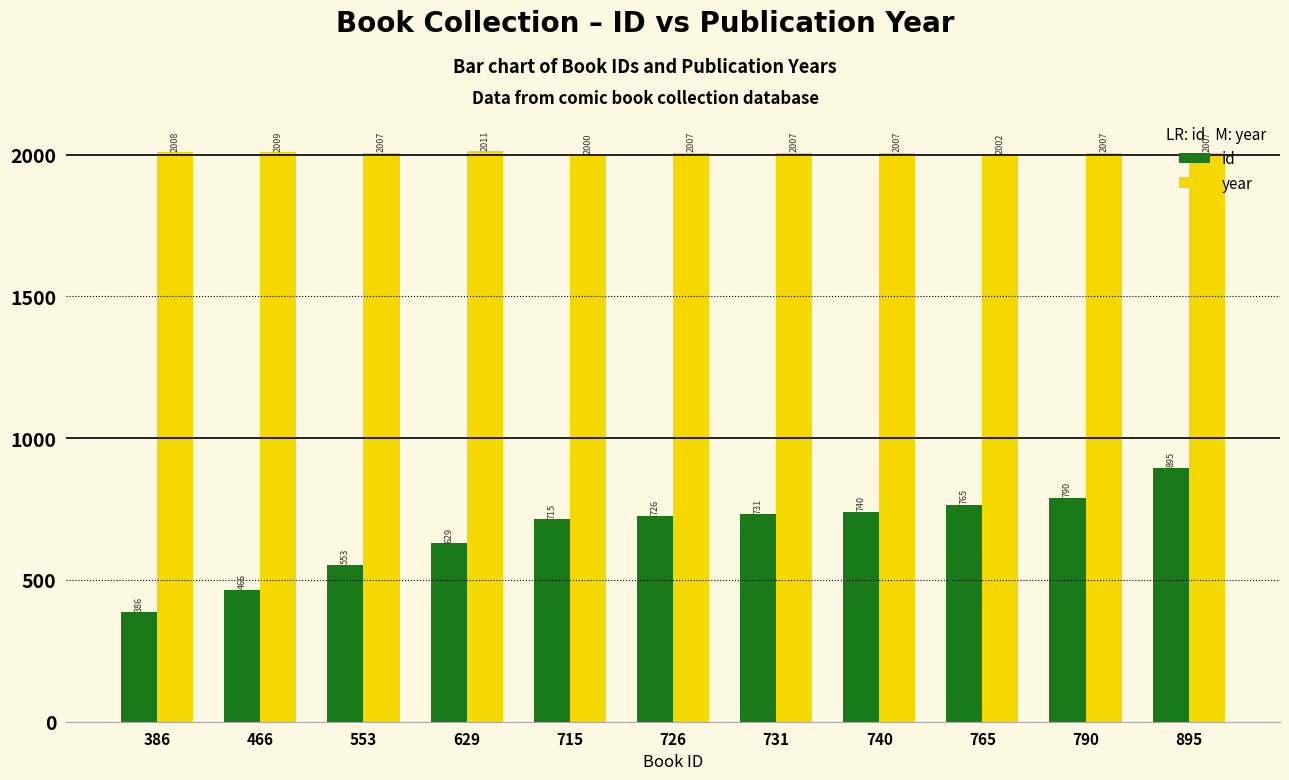

What is the total value across all series at 629?

2640